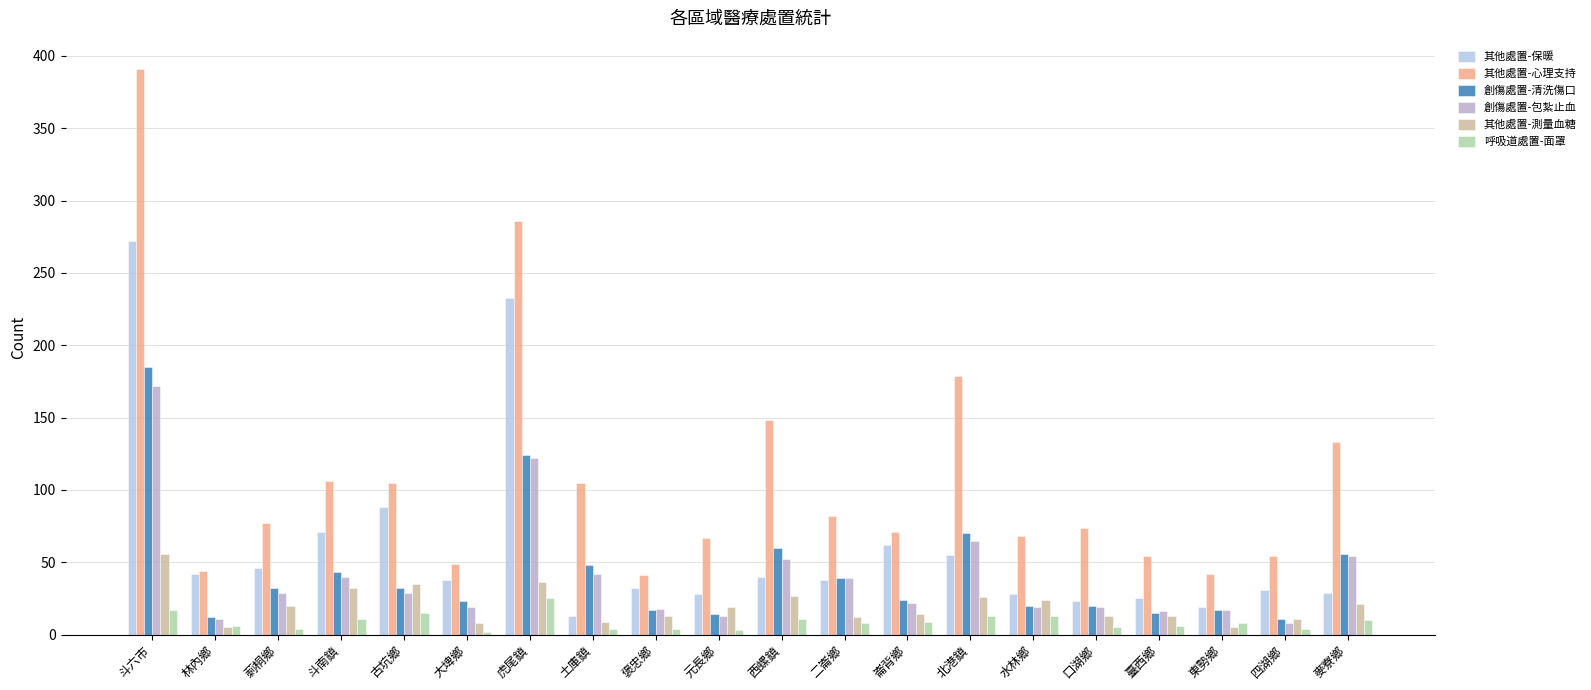

What is the sum of the 其他處置-心理支持 values at 大埤鄉 and 水林鄉?

117